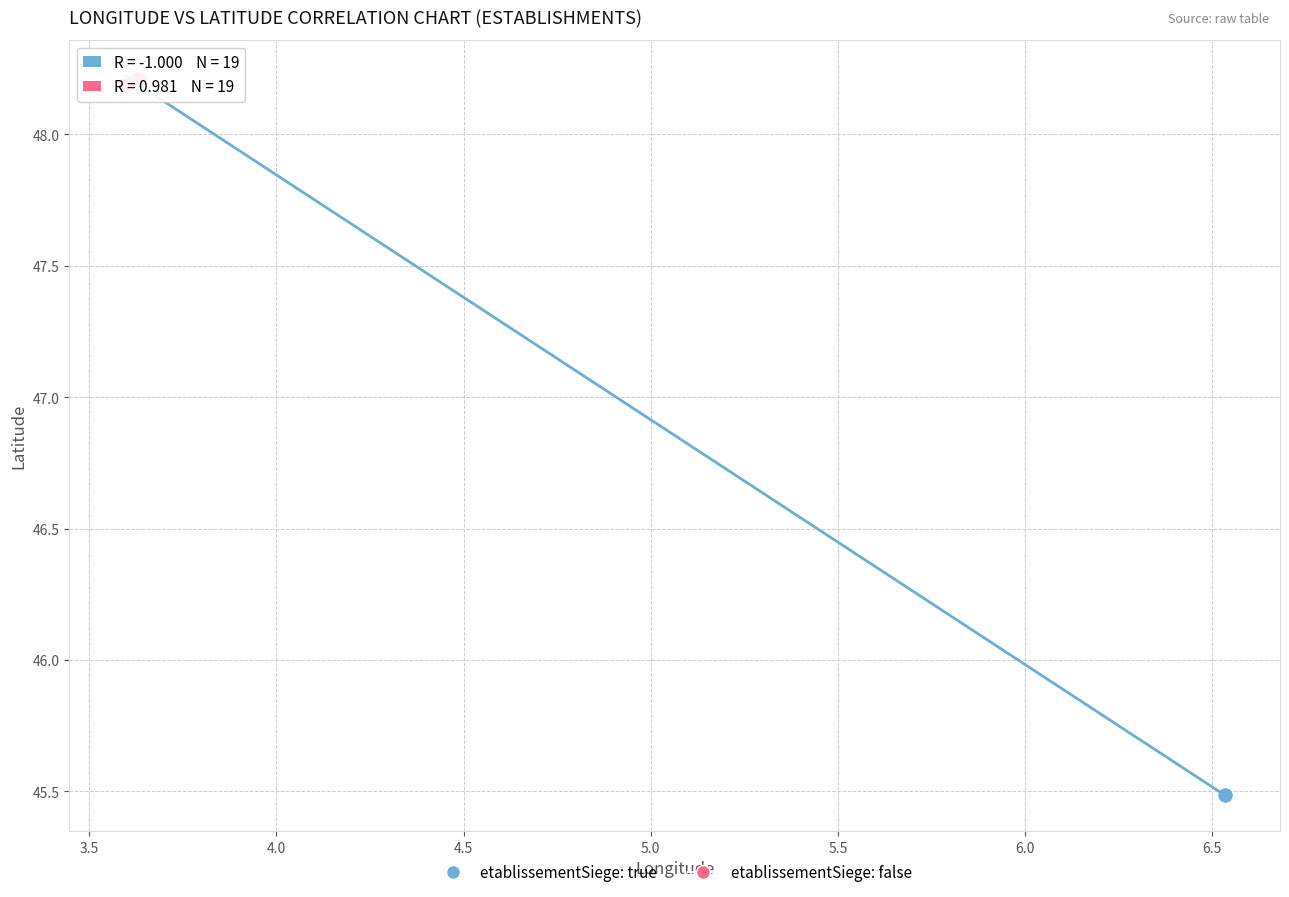

Which series has the widest spread of Y values?

etablissementSiege: true